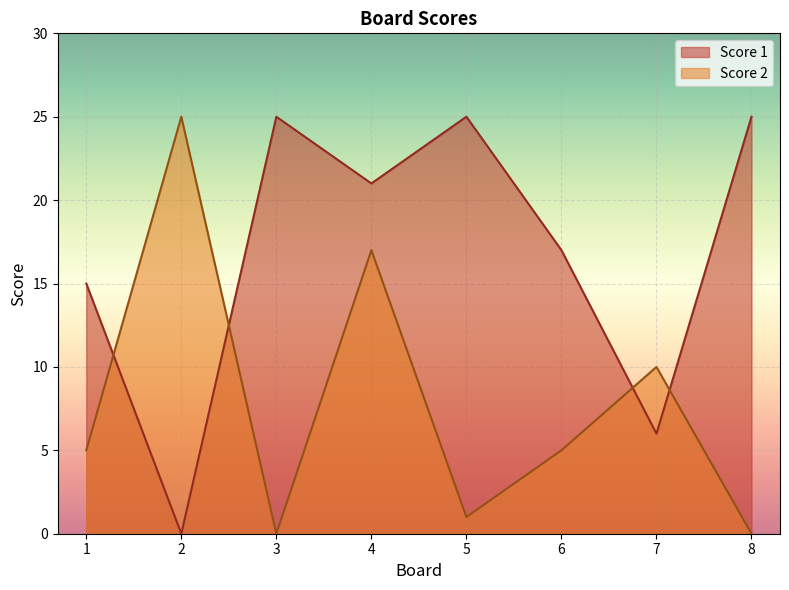

Reading left to right, list all the values displayed in this chart.

Score 1: 1=15	2=0	3=25	4=21	5=25	6=17	7=6	8=25
Score 2: 1=5	2=25	3=0	4=17	5=1	6=5	7=10	8=0